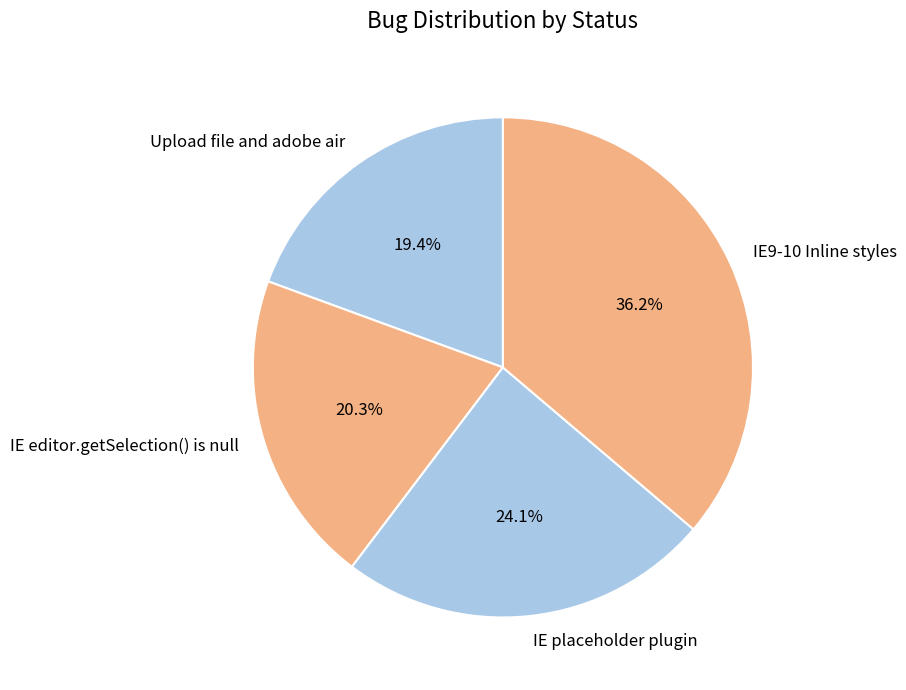

What portion of the pie excludes IE editor.getSelection() is null?

79.7%